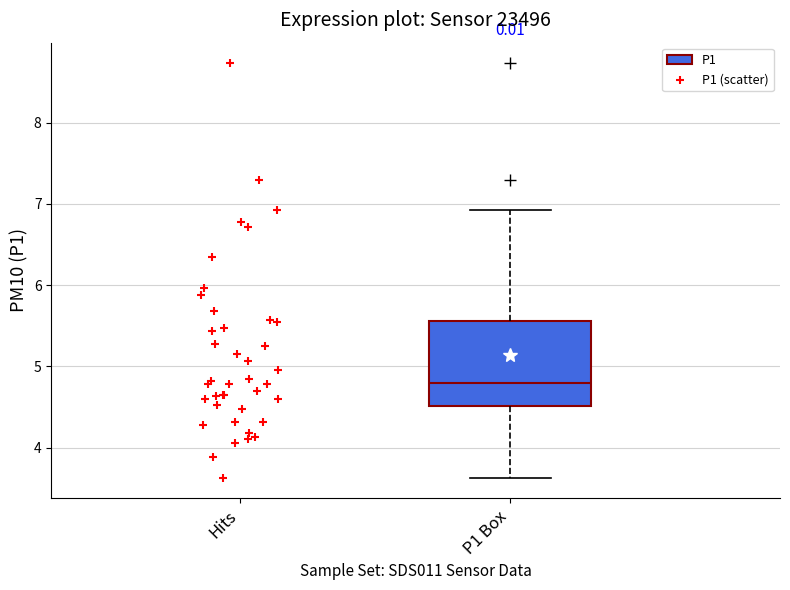

Transcribe this box plot: give where the median line is, the range the box spans, and where the two whiskers end, as read against the y-axis. The values are not printed on the chart, so give them approximately, as read against the axis.

median 4.8, box 4.5 to 5.6, whiskers 3.6 to 6.9